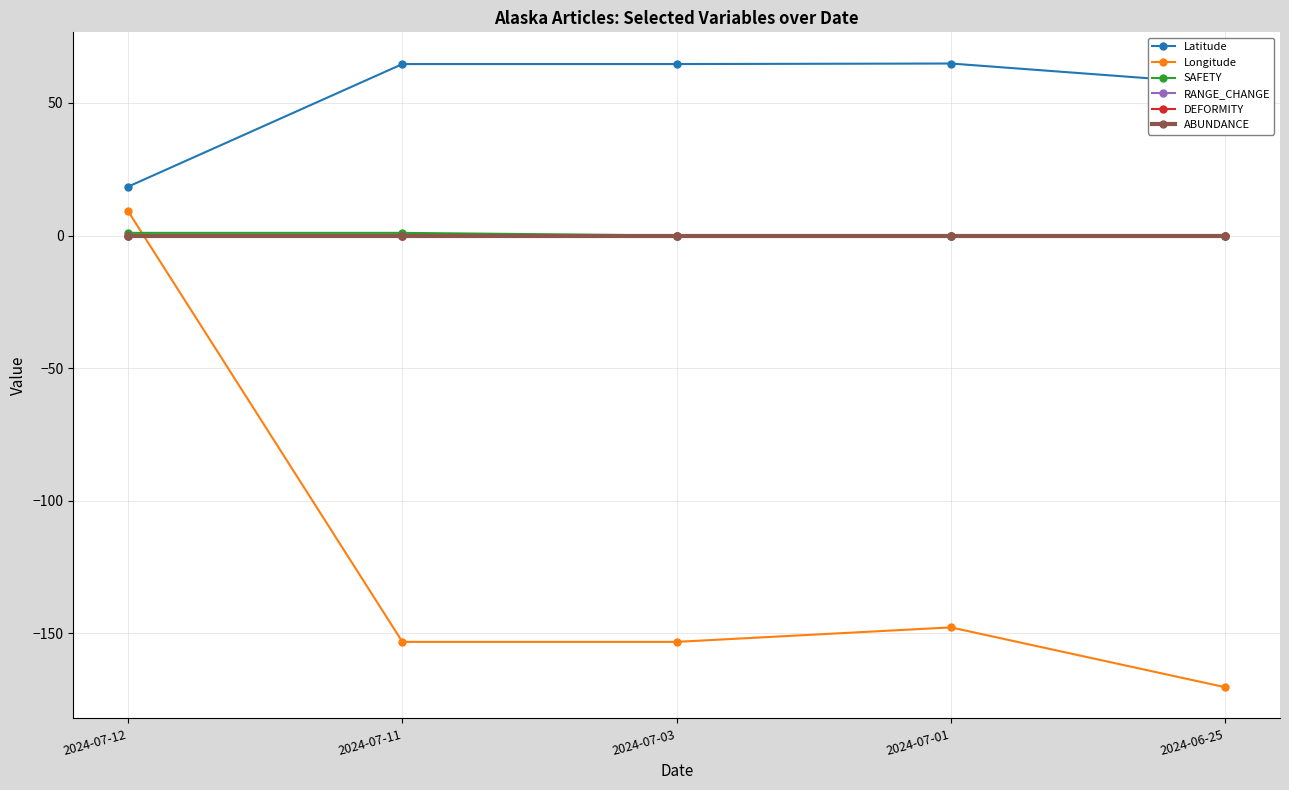

Reading left to right, transcribe all the data shown in this chart.

Latitude: 2024-07-12=18.4	2024-07-11=64.6	2024-07-03=64.6	2024-07-01=64.8	2024-06-25=57.1
Longitude: 2024-07-12=9.1	2024-07-11=-153.2	2024-07-03=-153.2	2024-07-01=-147.7	2024-06-25=-170.3
SAFETY: 2024-07-12=1.0	2024-07-11=1.0	2024-07-03=0.0	2024-07-01=0.0	2024-06-25=0.0
RANGE_CHANGE: 2024-07-12=0.0	2024-07-11=0.0	2024-07-03=0.0	2024-07-01=0.0	2024-06-25=0.0
DEFORMITY: 2024-07-12=0.0	2024-07-11=0.0	2024-07-03=0.0	2024-07-01=0.0	2024-06-25=0.0
ABUNDANCE: 2024-07-12=0.0	2024-07-11=0.0	2024-07-03=0.0	2024-07-01=0.0	2024-06-25=0.0